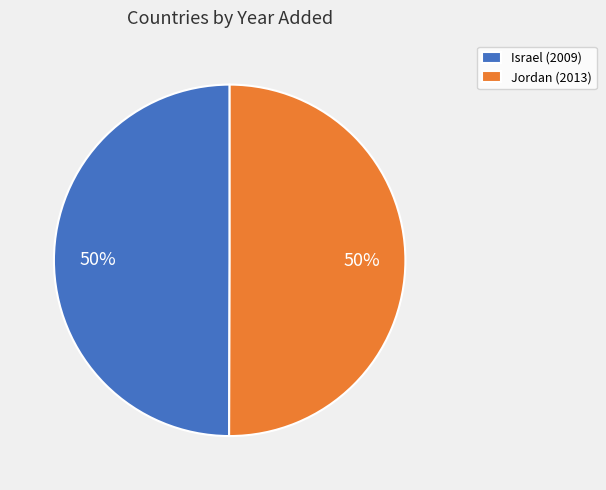

What is the ratio of the value at Jordan (2013) to the value at Israel (2009)?

1.0